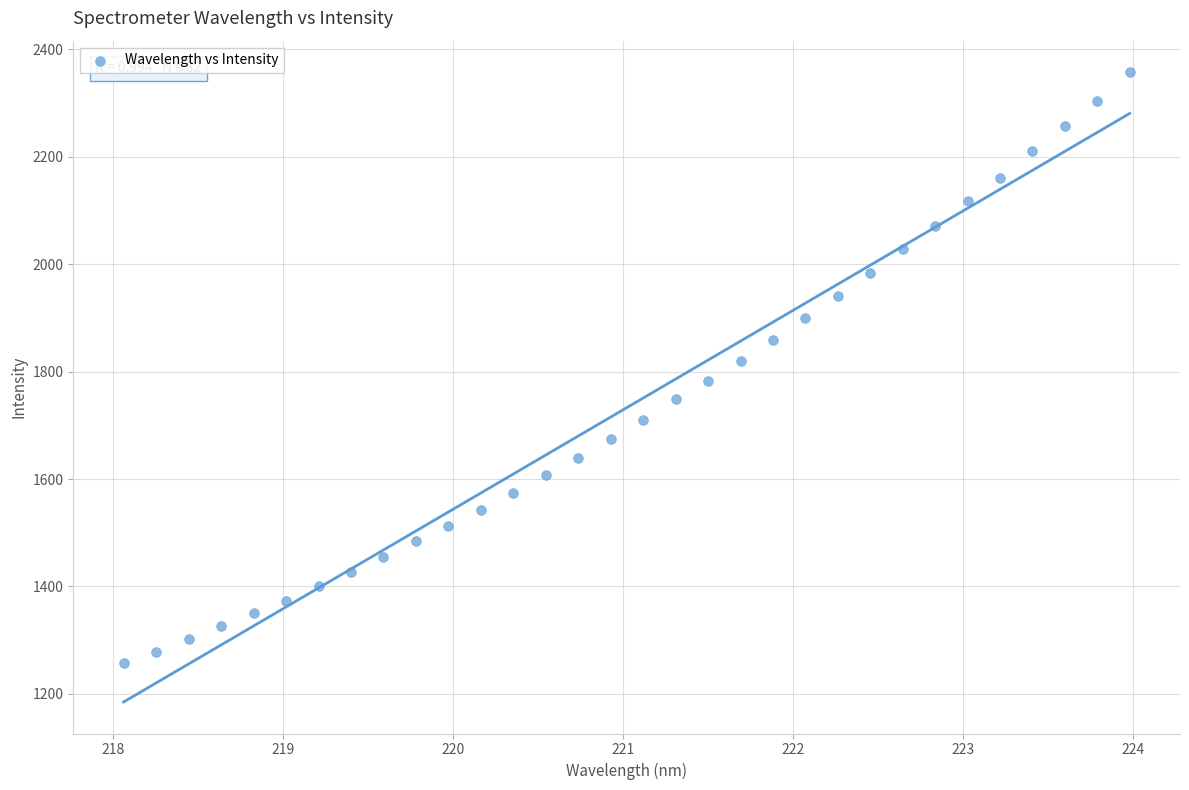

What is the range of X values (max minus min)?

5.9